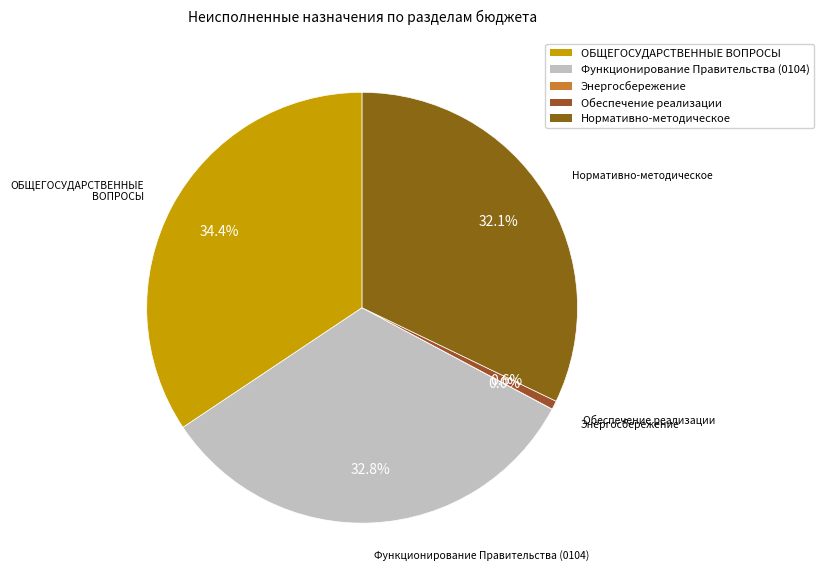

Is it true that Нормативно-методическое is 40% of the pie?

False